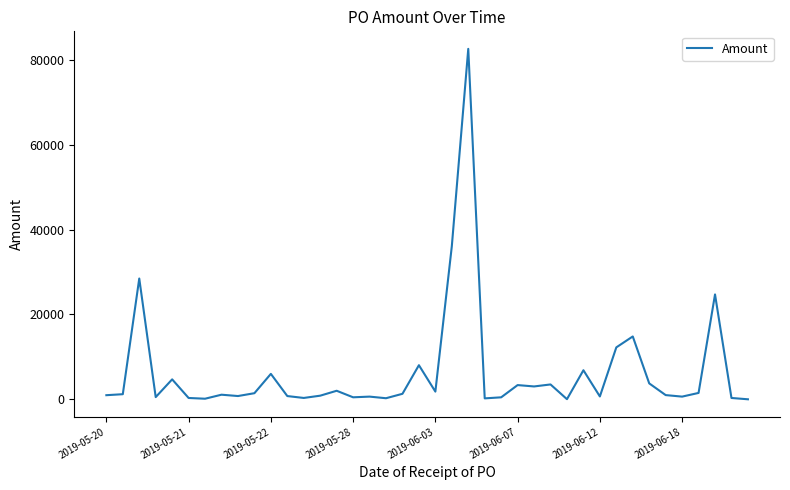

What is the difference between the maximum and minimum values?

82636.3